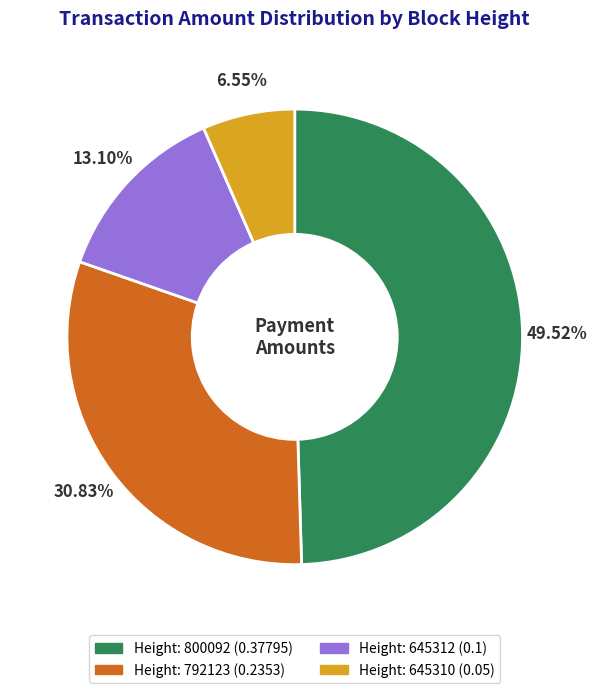

Which has a higher value, Height: 645310 (0.05) or Height: 792123 (0.2353)?

Height: 792123 (0.2353)